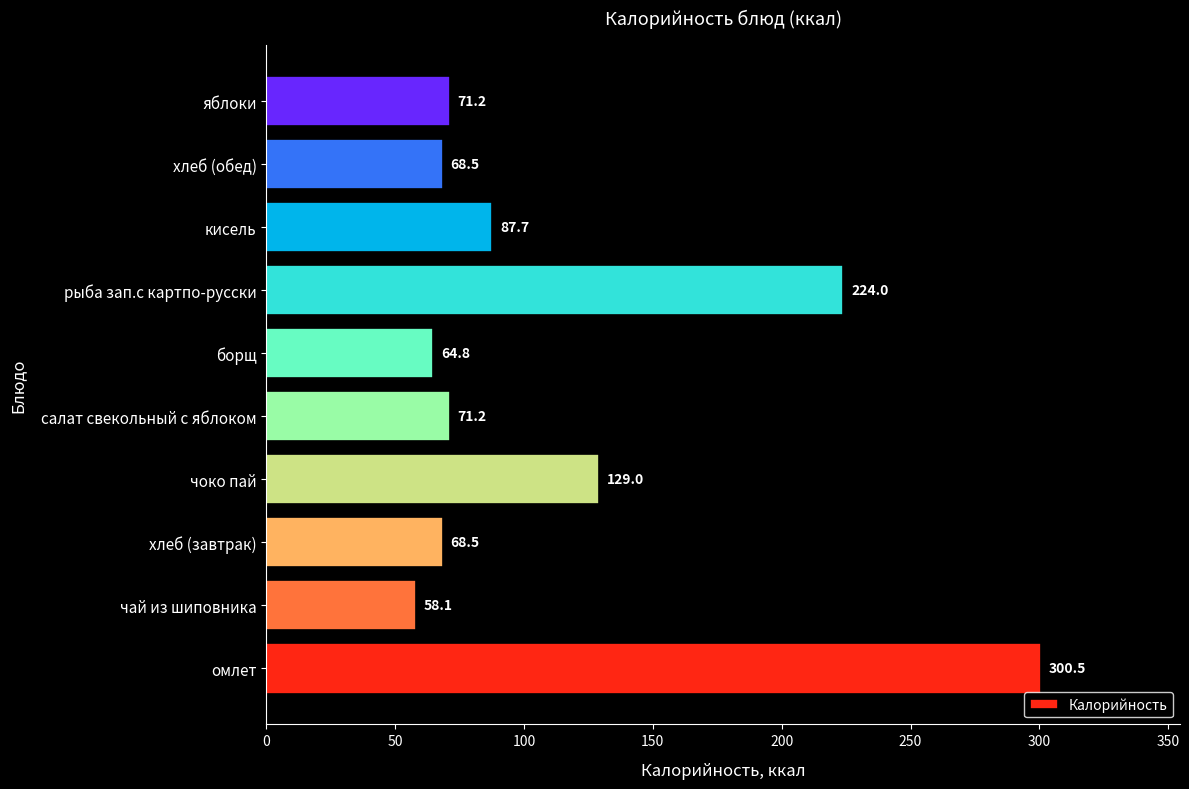

What is the difference between the maximum and minimum values?

242.4